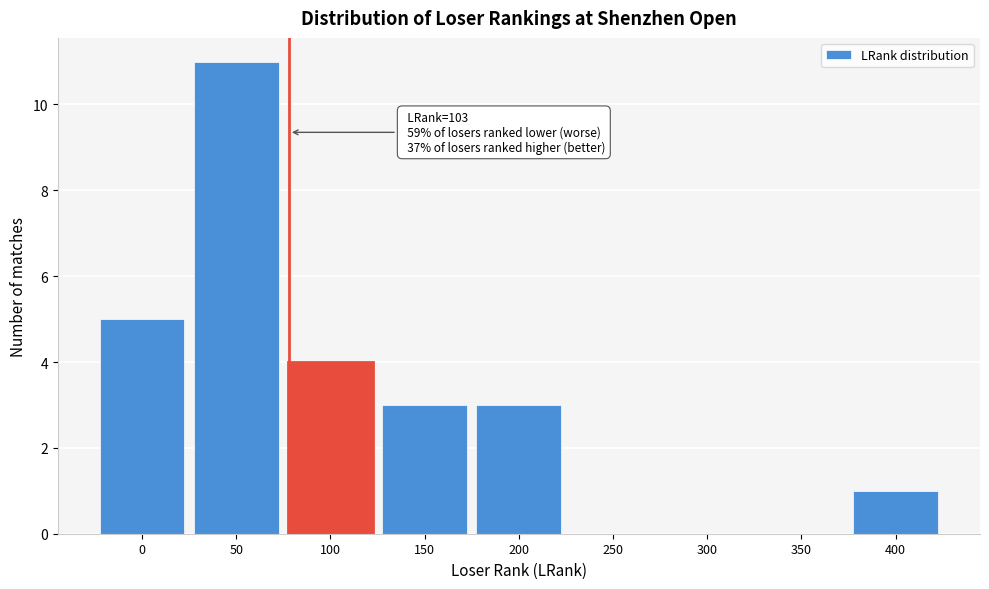

Reading left to right, list all the values displayed in this chart.

0=5	50=11	100=4	150=3	200=3	250=0	300=0	350=0	400=1